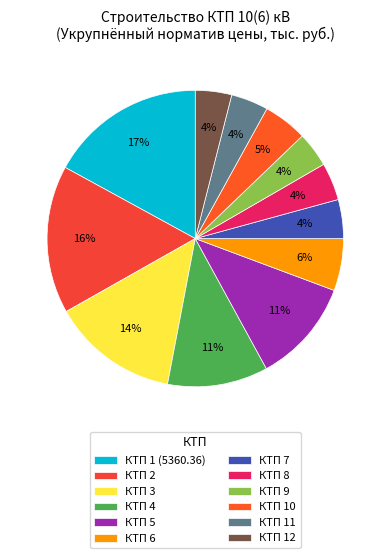

Which slice is the smallest?

КТП 9